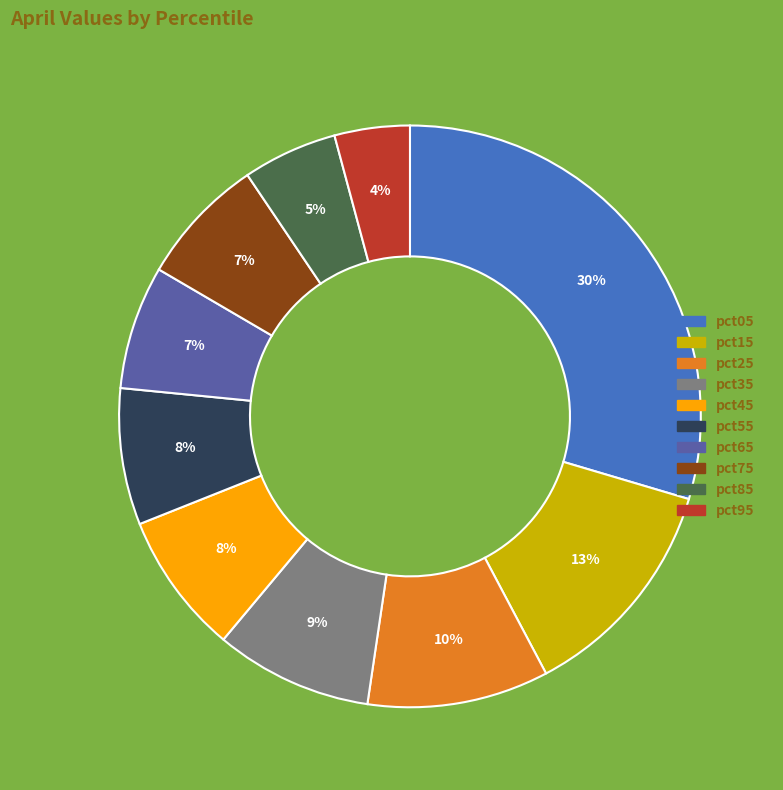

Which has a higher value, pct55 or pct15?

pct15